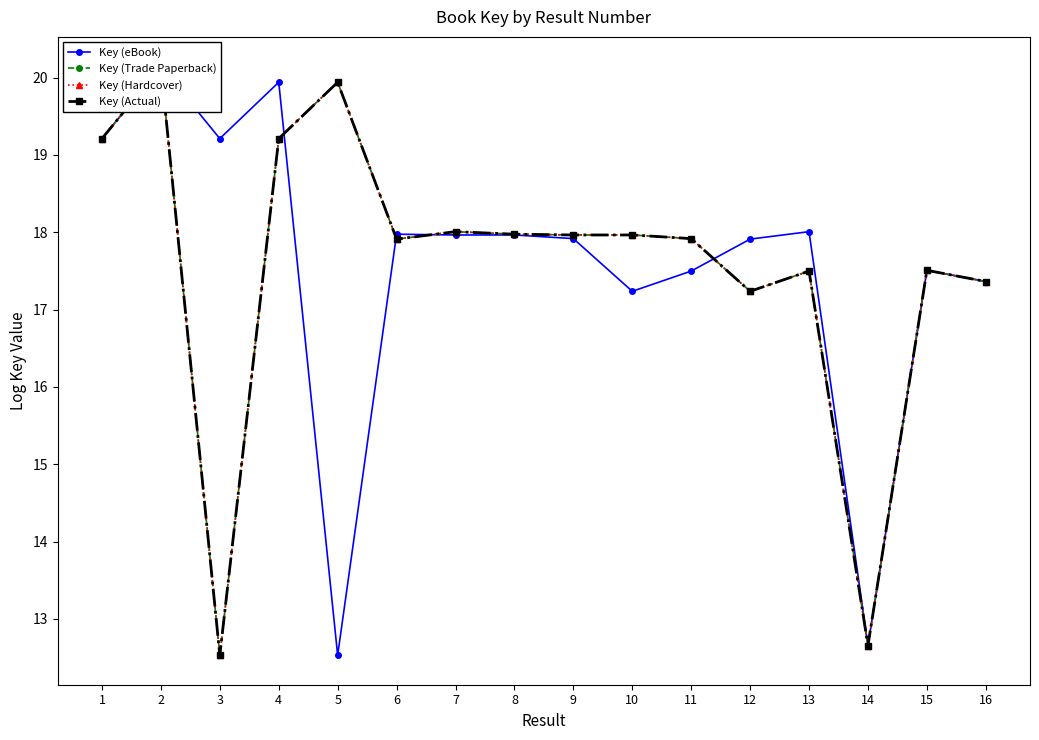

What is the sum of the Key (Hardcover) values at 7 and 4?

37.2